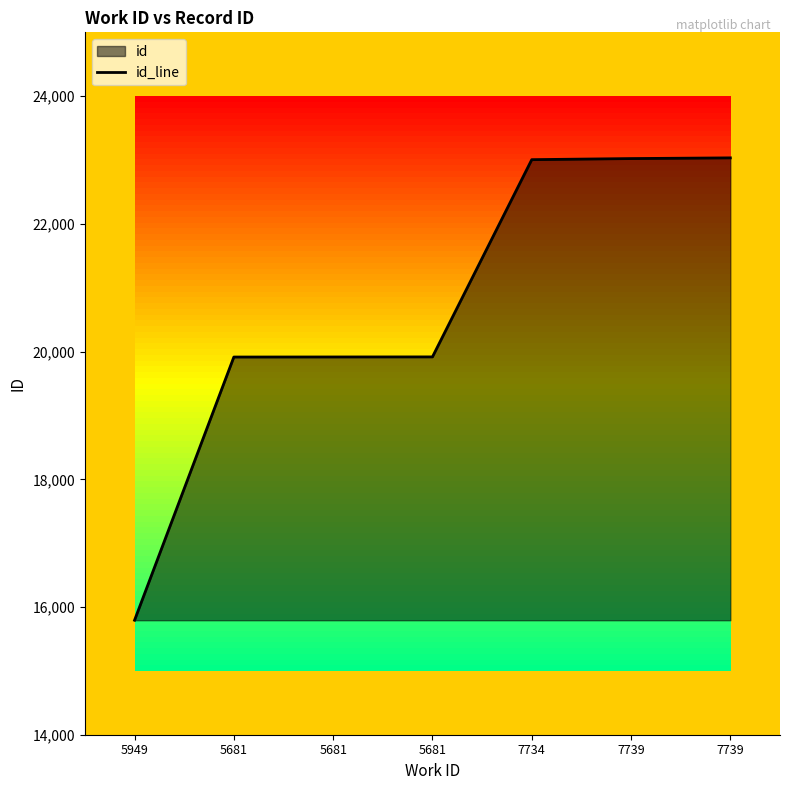

The value at 5949 is 15793. True or false?

True